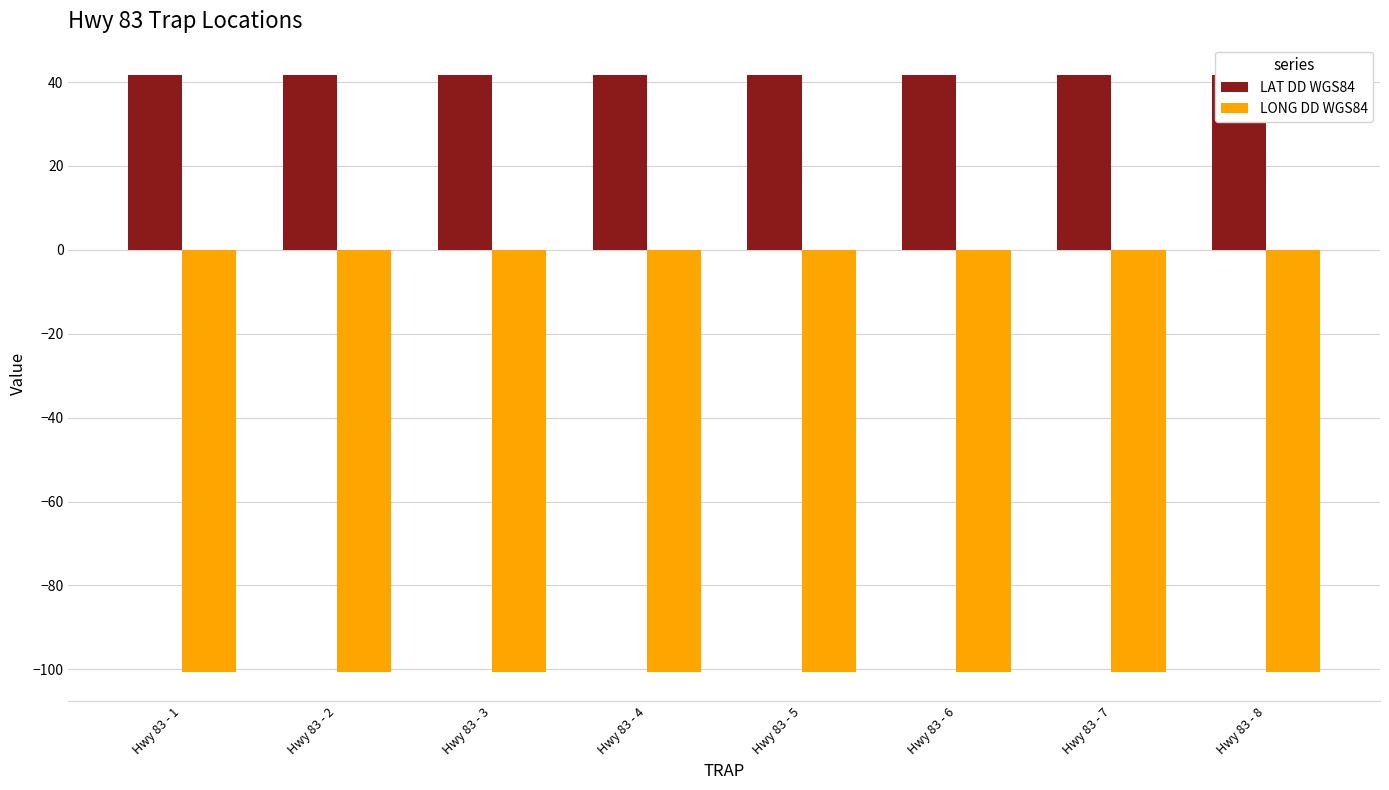

Is the value of LAT DD WGS84 at Hwy 83 - 6 greater than the value of LONG DD WGS84 at Hwy 83 - 6?

Yes